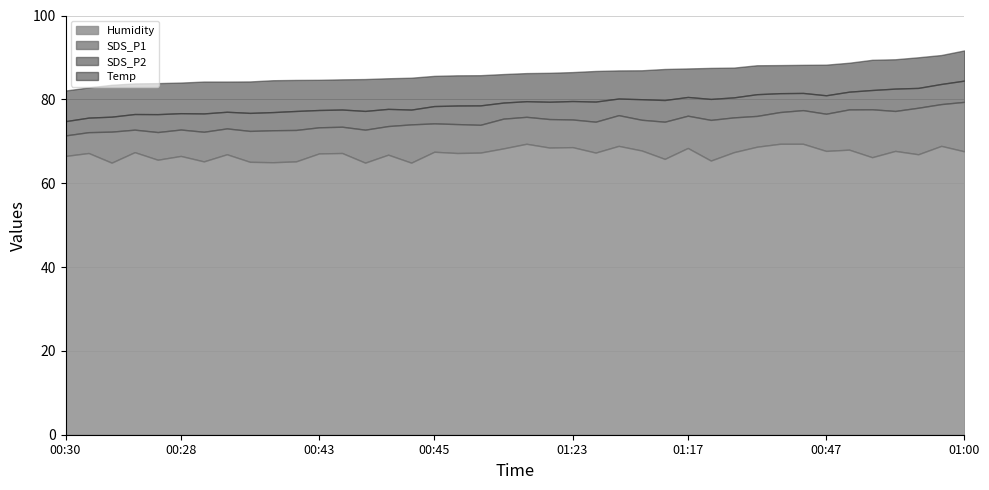

What is the sum of all SDS_P2 values?

173.5